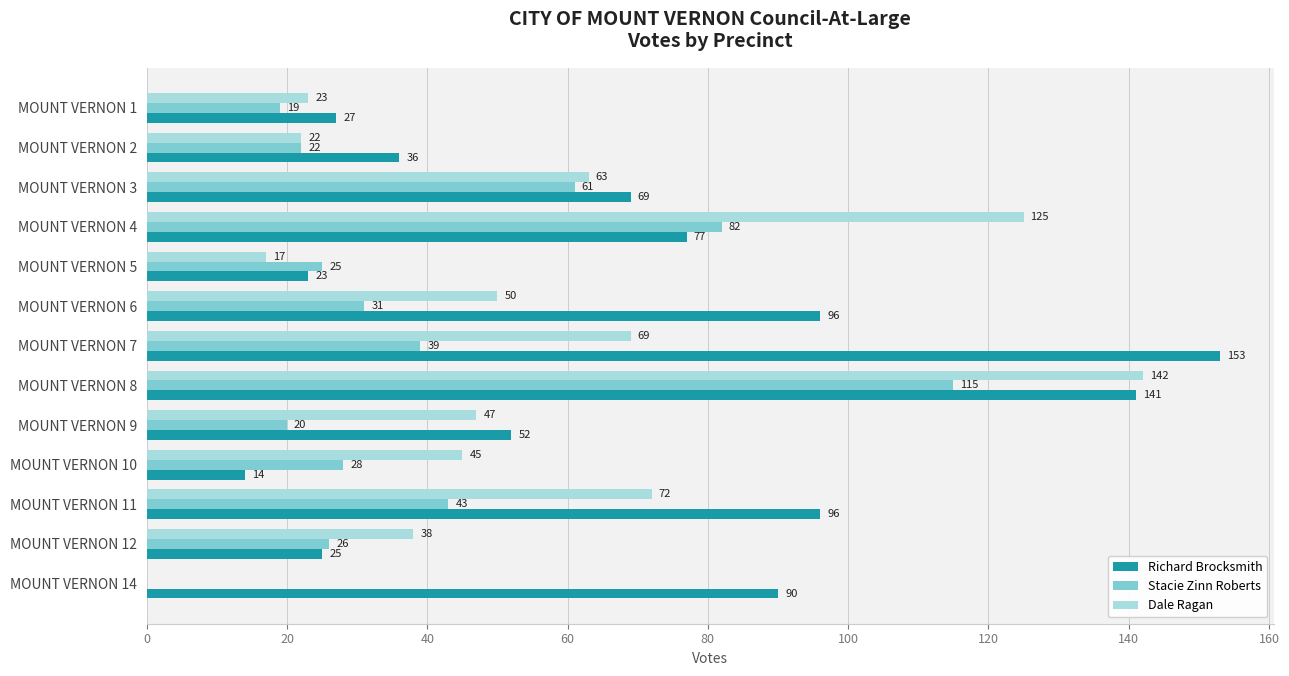

What are all the series names shown in the legend?

Richard Brocksmith, Stacie Zinn Roberts, Dale Ragan